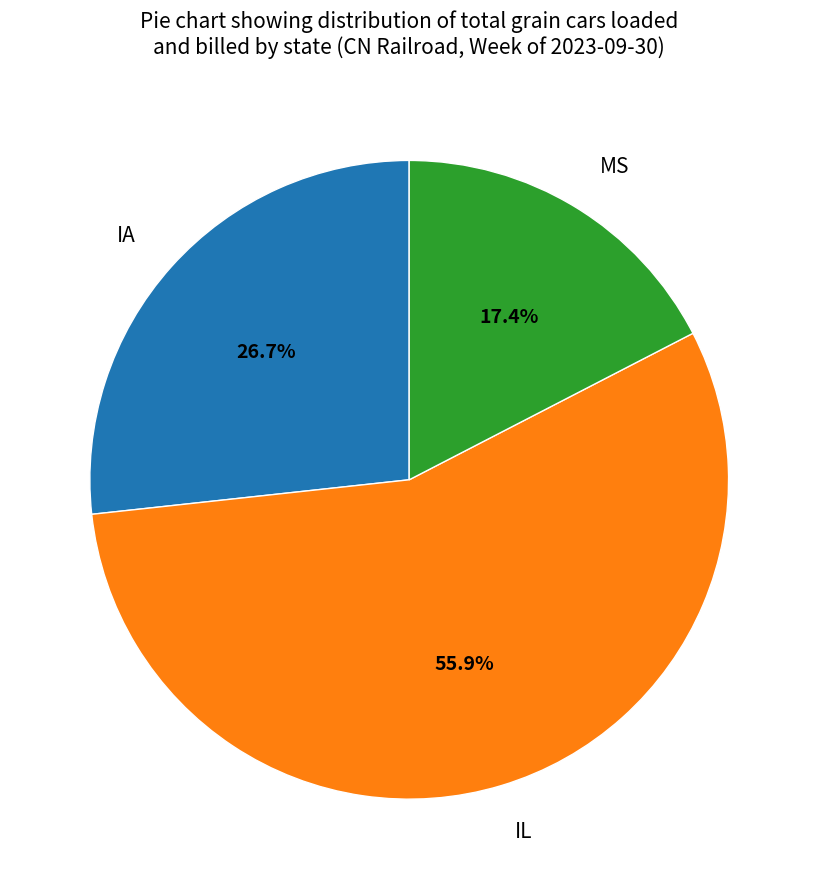

Combined, what portion of the pie is IA and IL?

82.6%